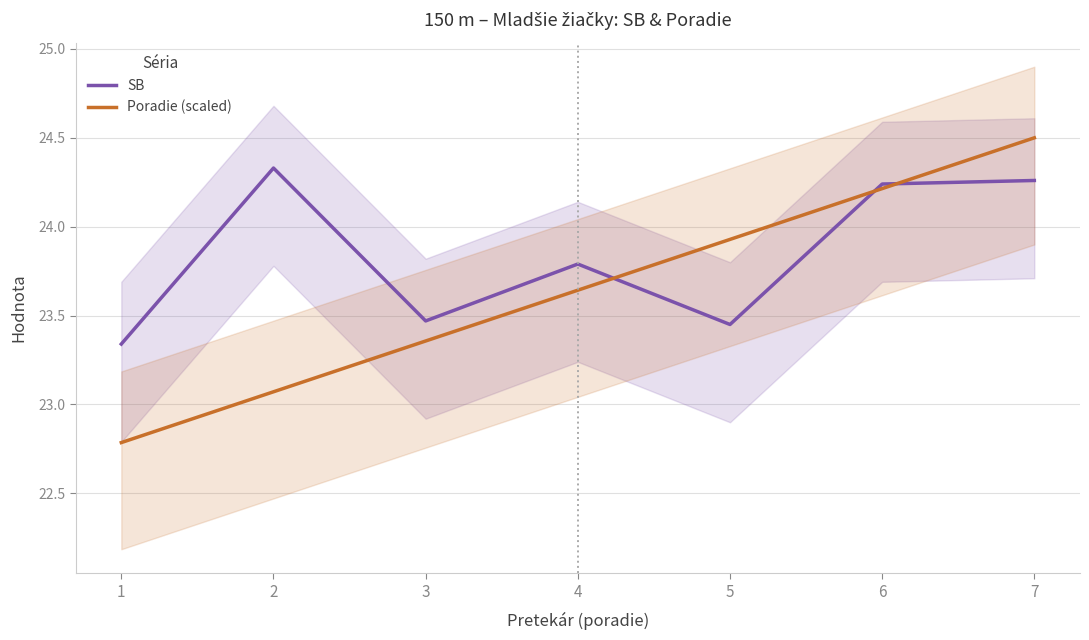

The value of Poradie (scaled) at 7 is 24.5. True or false?

True